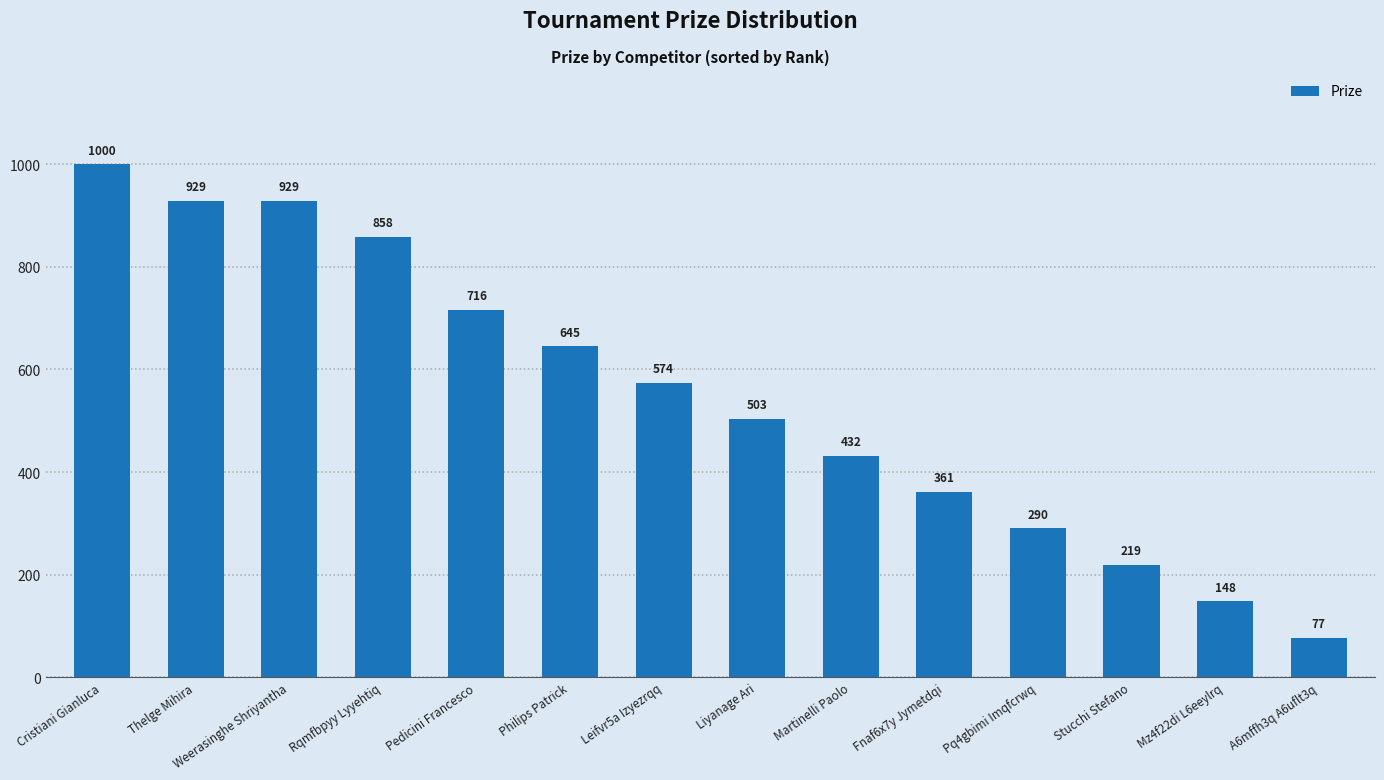

Where does the data first go above 574?

Cristiani Gianluca